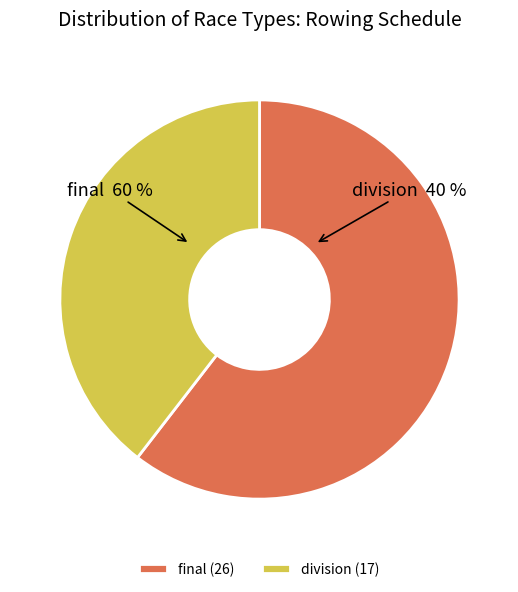

The final slice represents 60% of the pie. True or false?

True